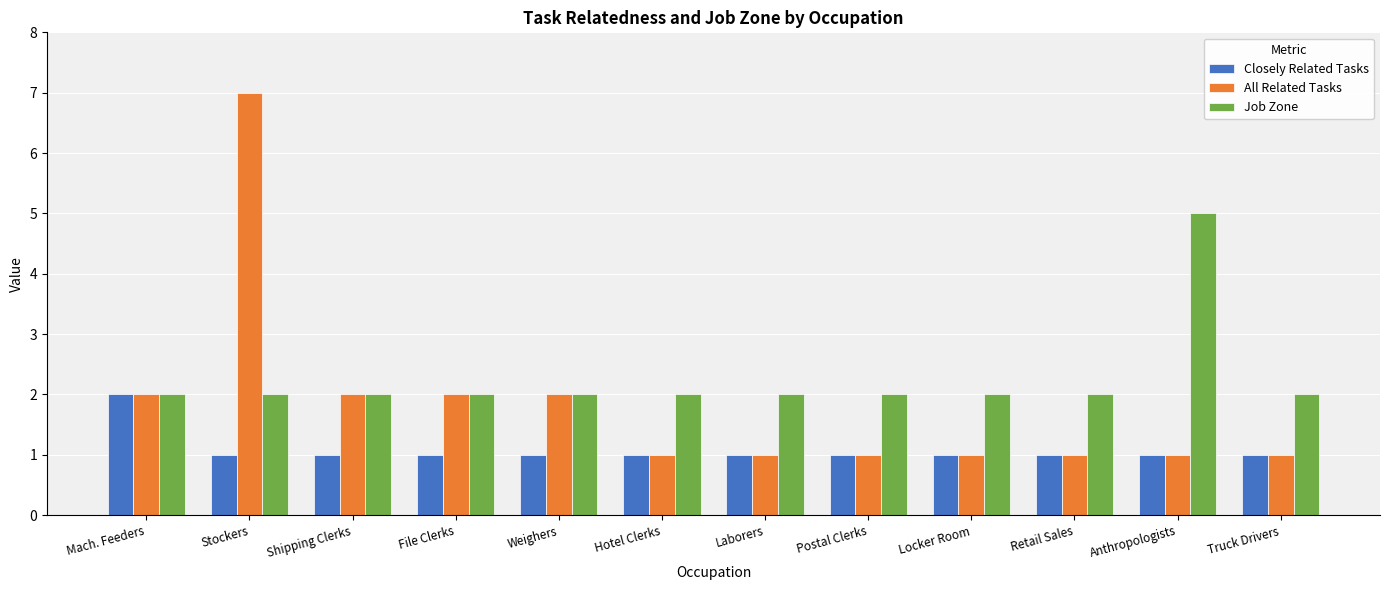

Is the value of Closely Related Tasks at Retail Sales greater than the value of All Related Tasks at Shipping Clerks?

No